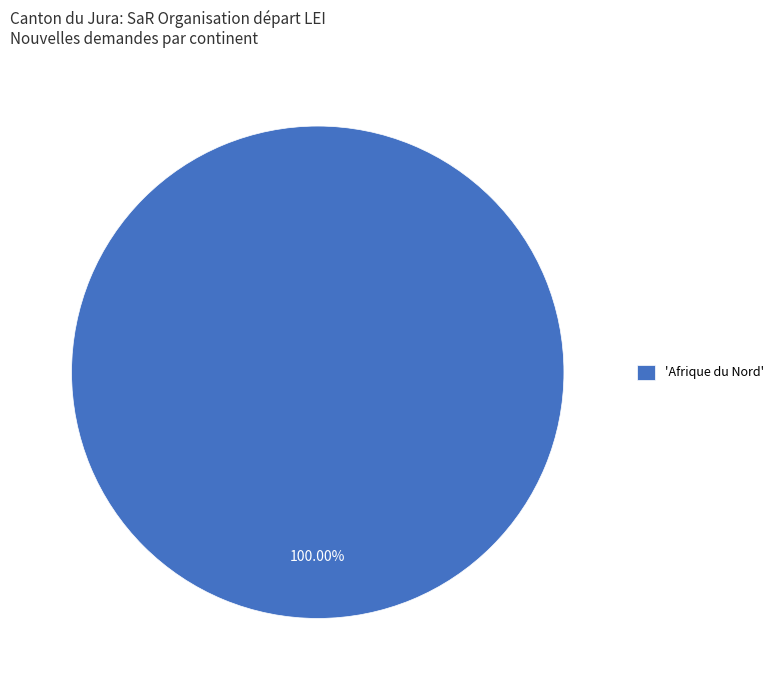

Count the number of slices in the pie.

1